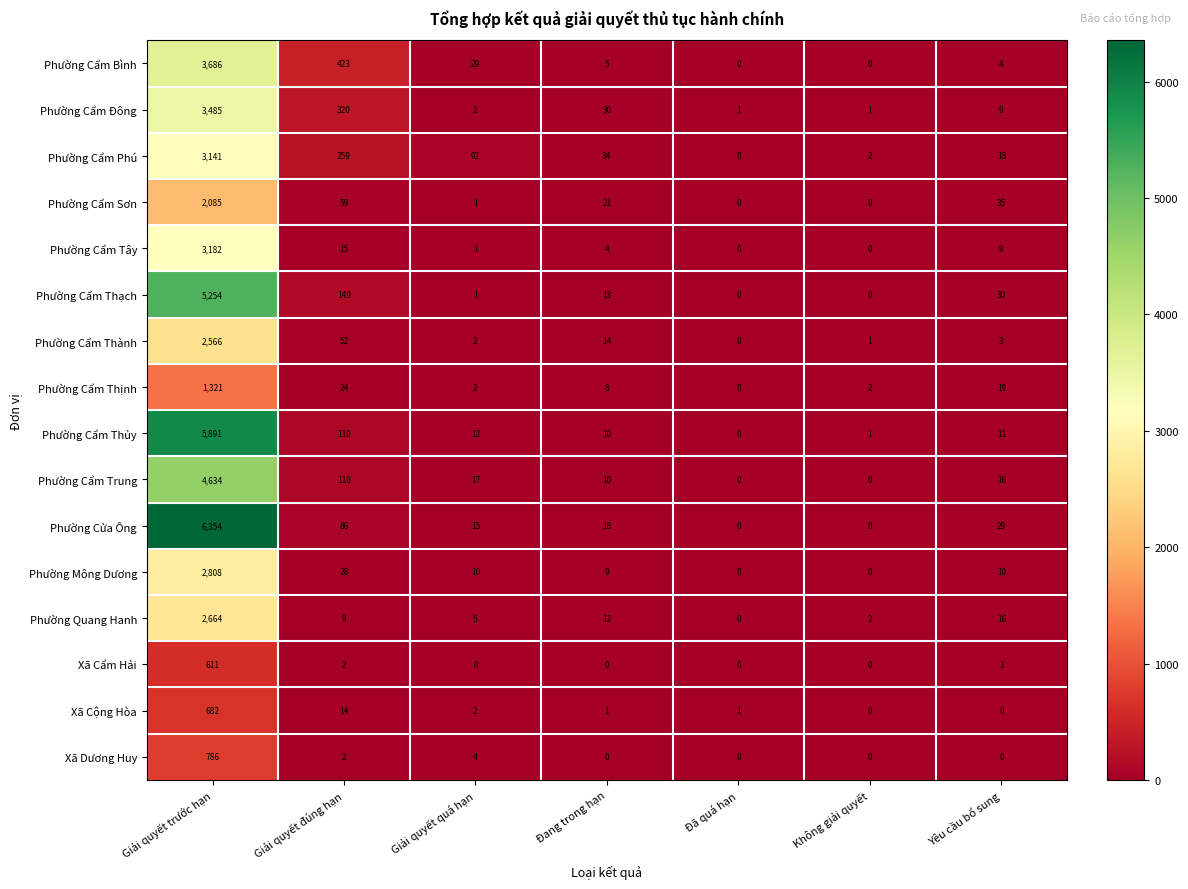

What is the difference between the second highest and second lowest values in the Phường Cẩm Phú series?

257